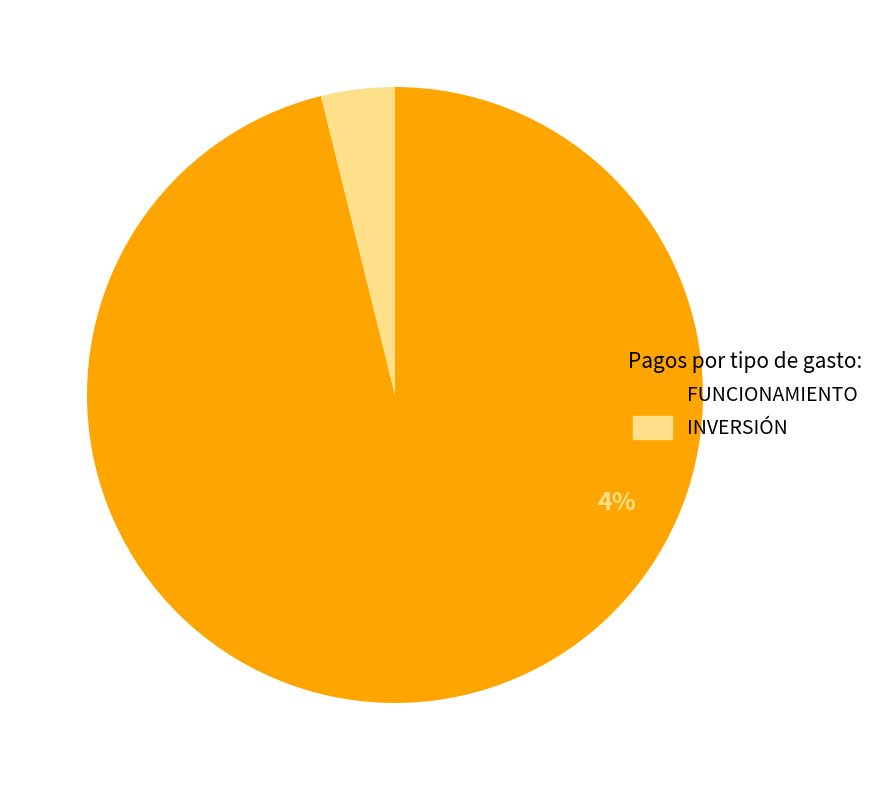

How many segments does this pie chart have?

2